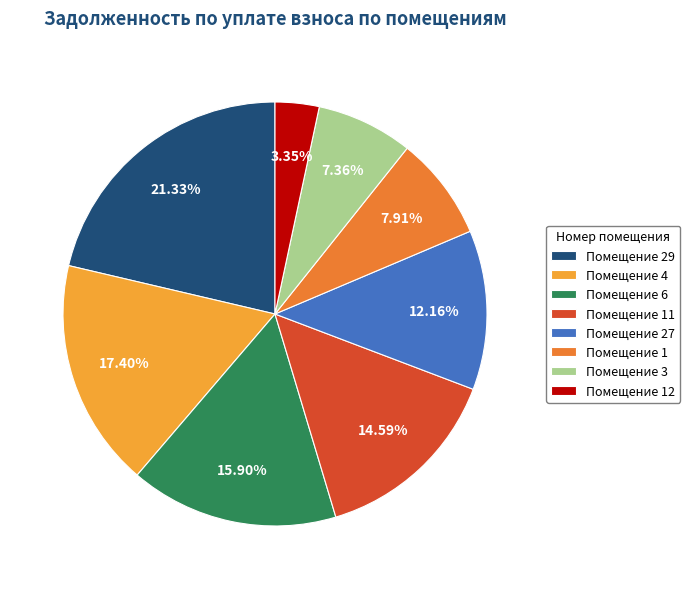

Rank the categories by value from highest to lowest.

Помещение 29, Помещение 4, Помещение 6, Помещение 11, Помещение 27, Помещение 1, Помещение 3, Помещение 12